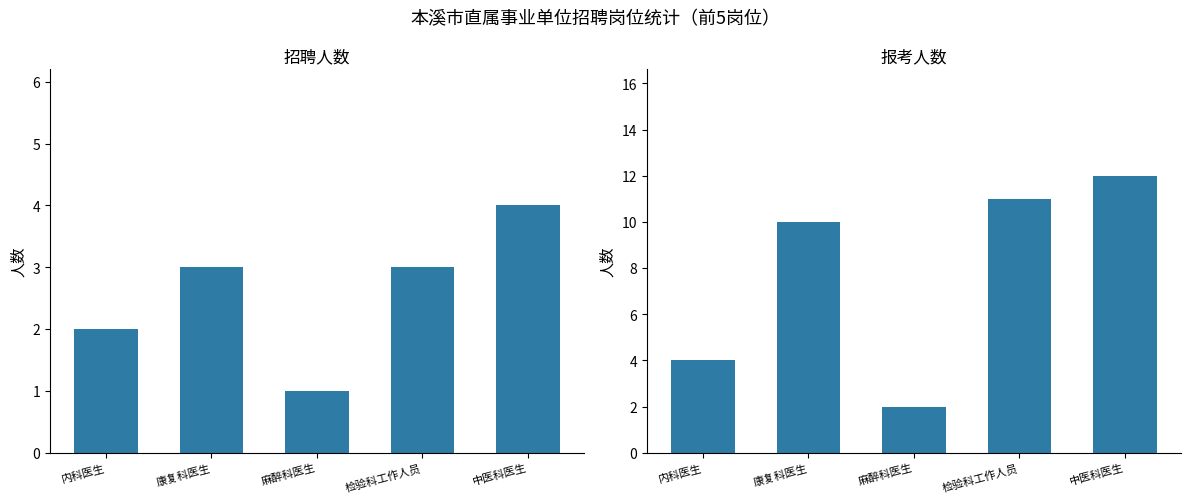

What is the spread (max minus min) of values at 麻醉科医生?

1